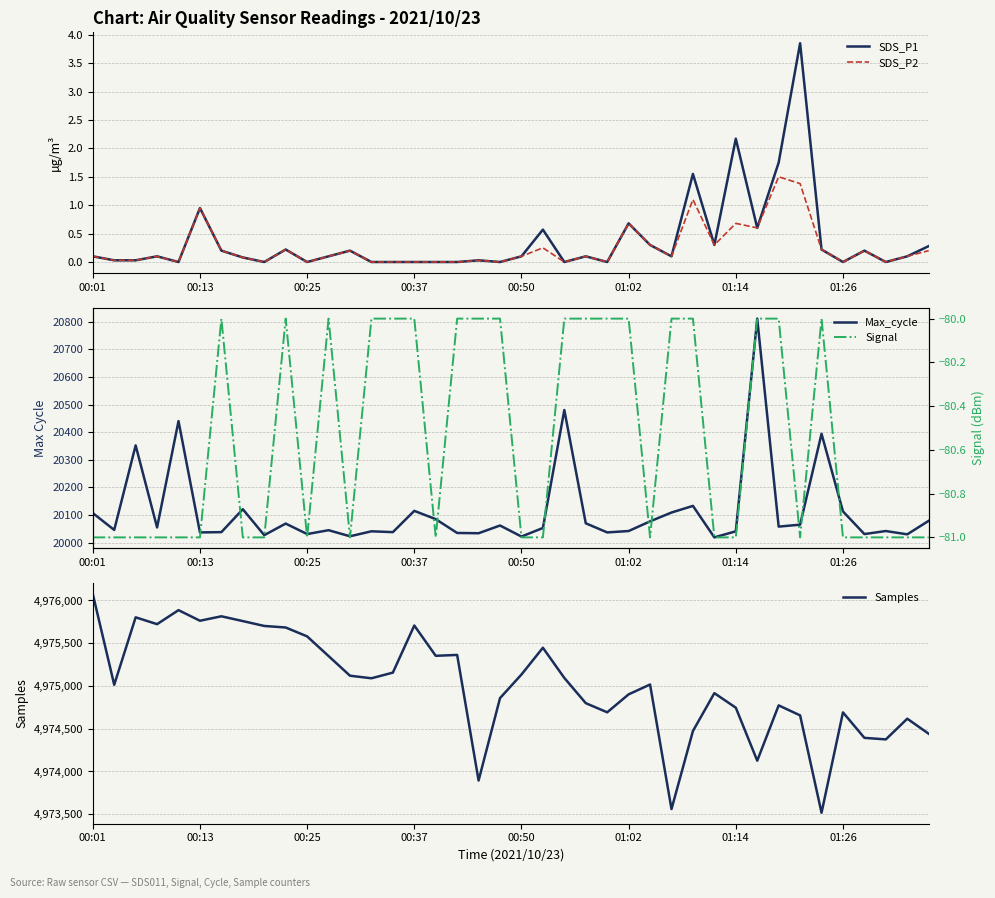

Where is SDS_P1 nearest to the value 1?

00:13